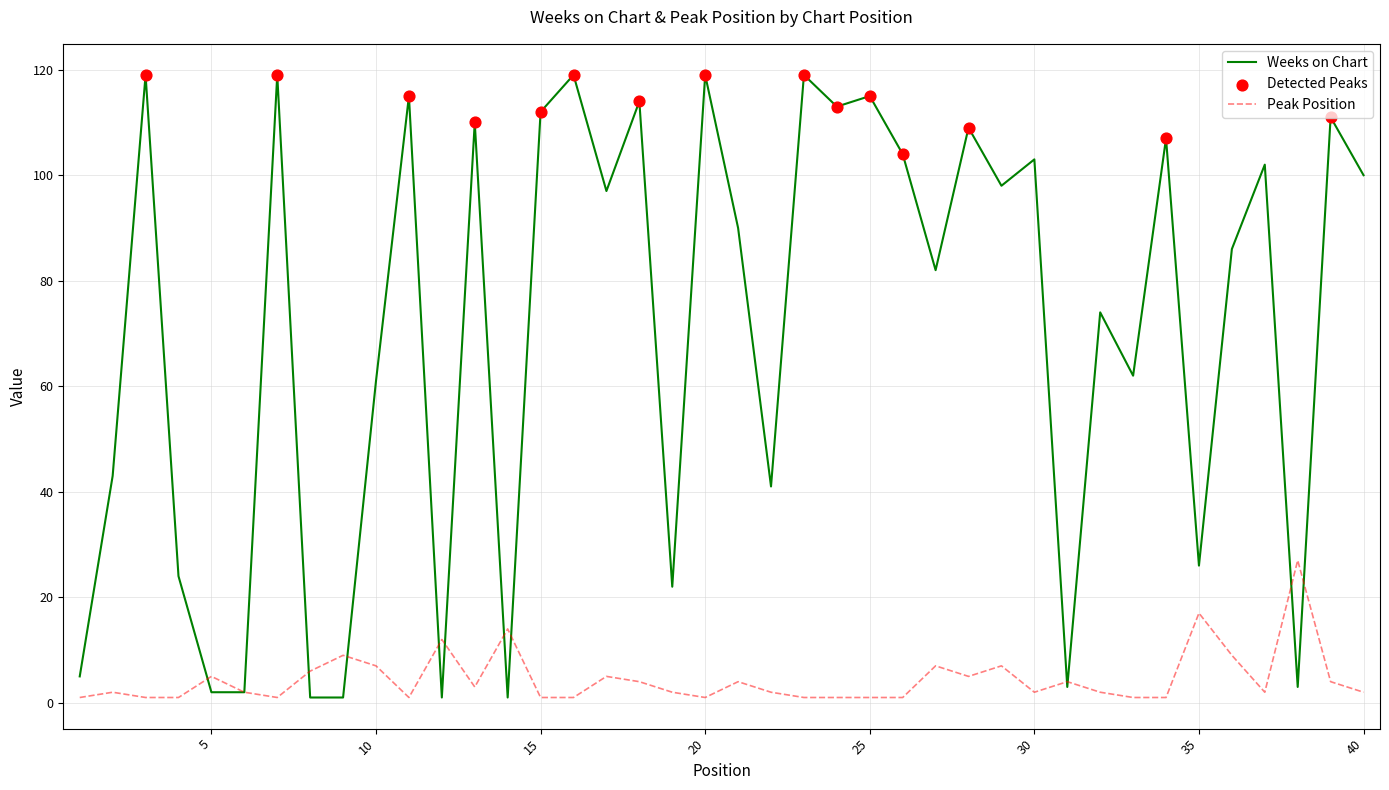

Rank the series by their maximum value, from lowest to highest.

Peak Position, Weeks on Chart